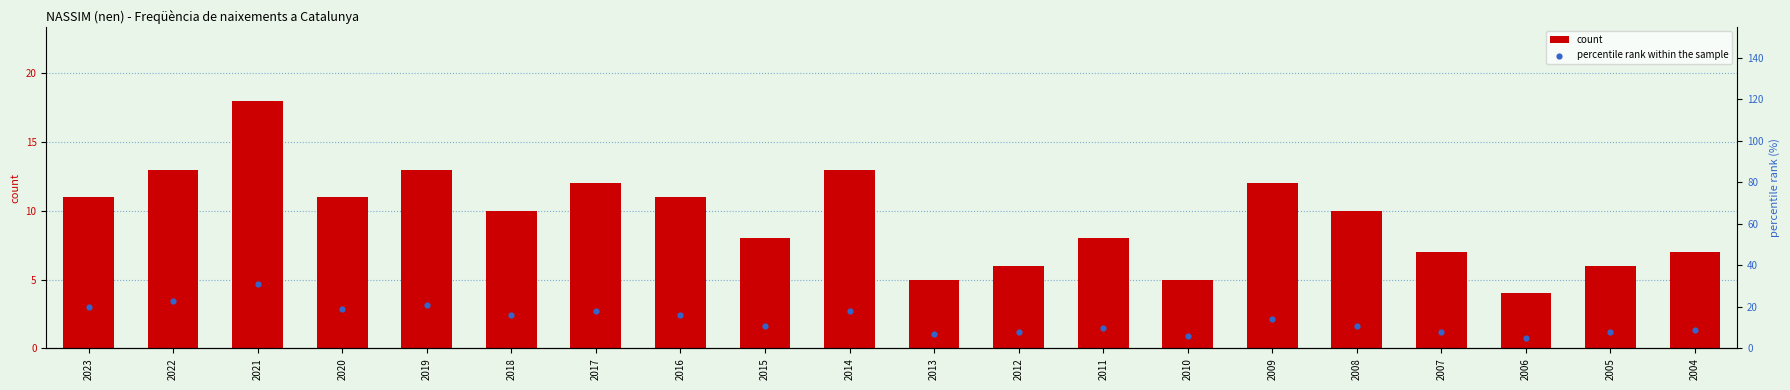

Which series has the largest Y range (max minus min)?

percentile rank within the sample